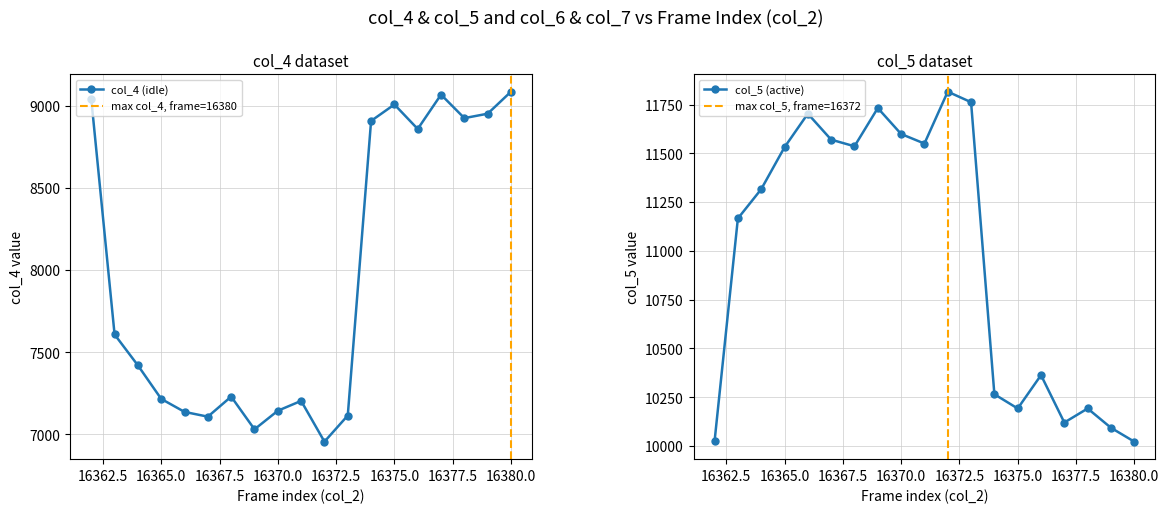

What is the value of the col_5 (active) point at the 6th from the left?

11570